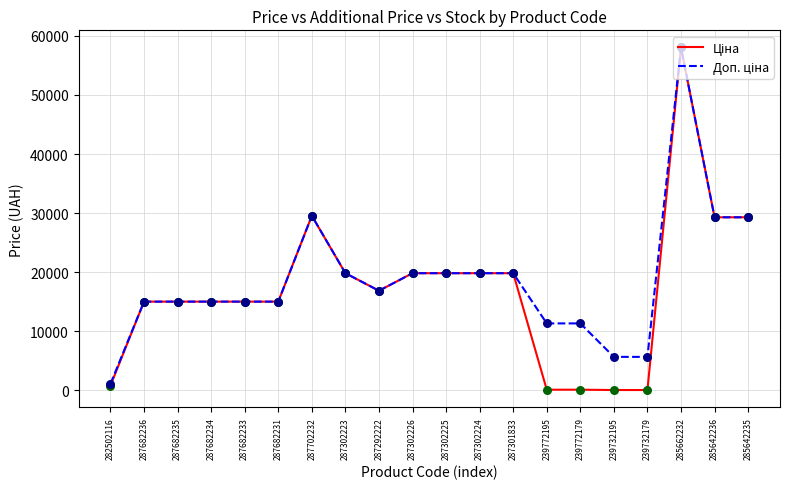

What is the total value across all series at 287682233?

30038.4